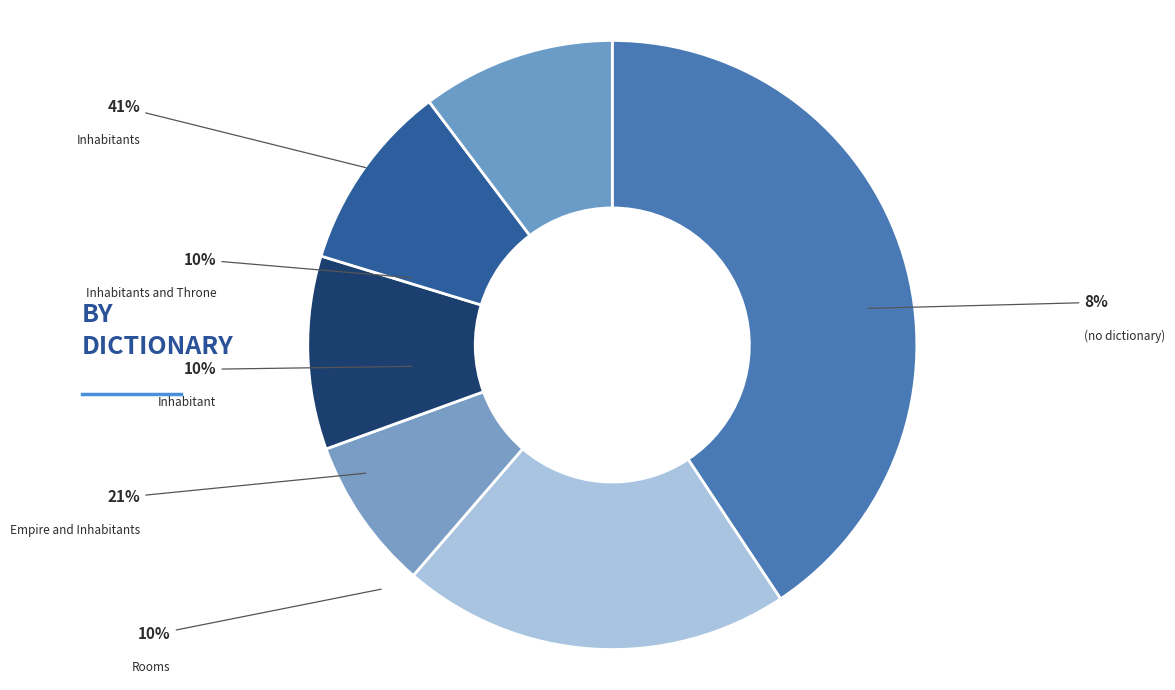

Is the sum of Empire and Inhabitants and Inhabitants and Throne greater than half?

No